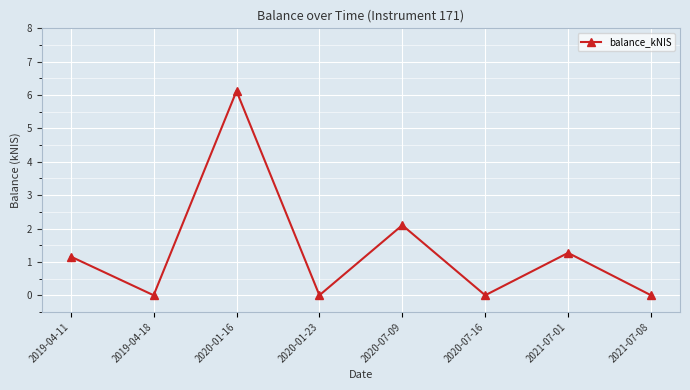

Count the number of categories in the chart.

8